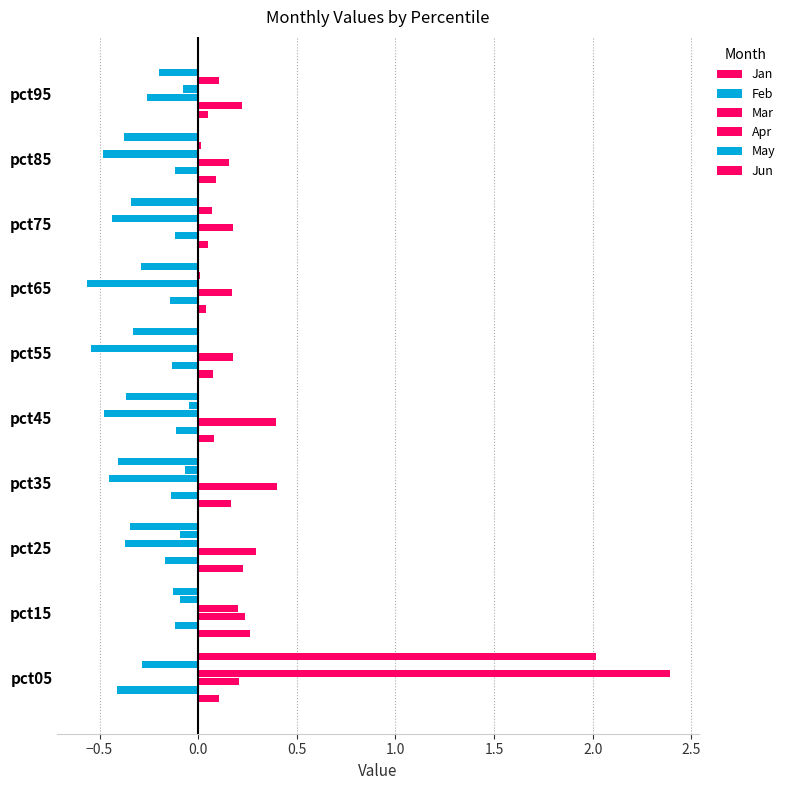

How many data points does each series have?

10